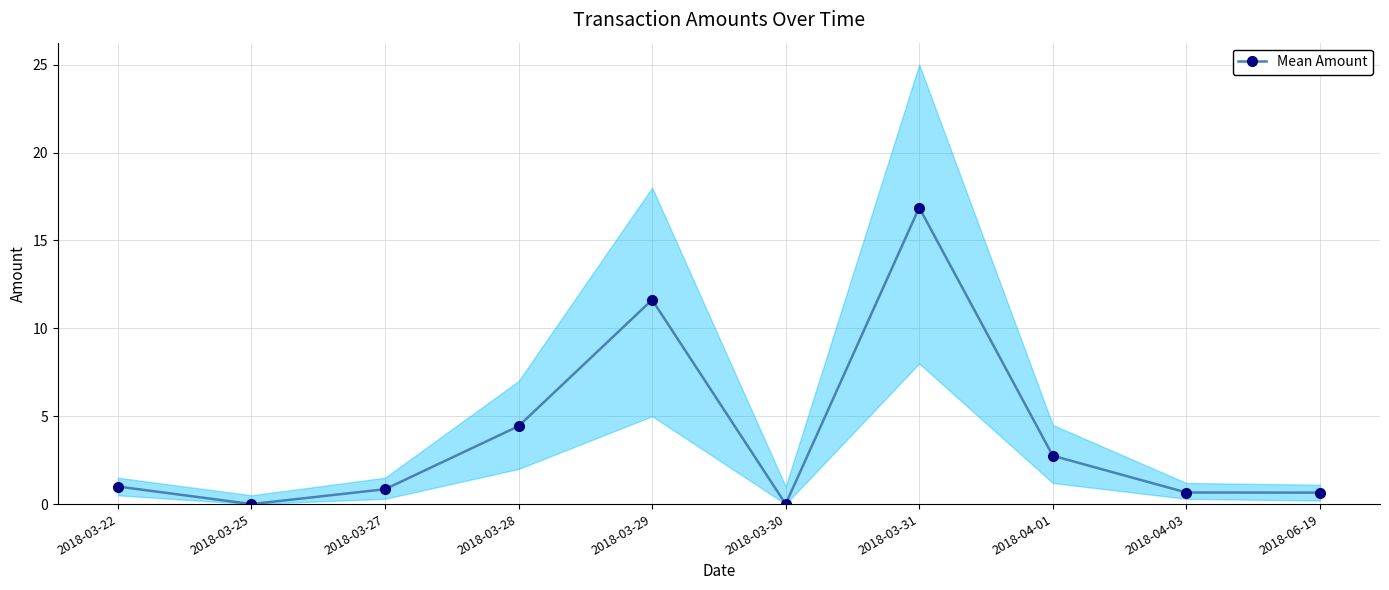

What is the greatest value displayed?

16.9